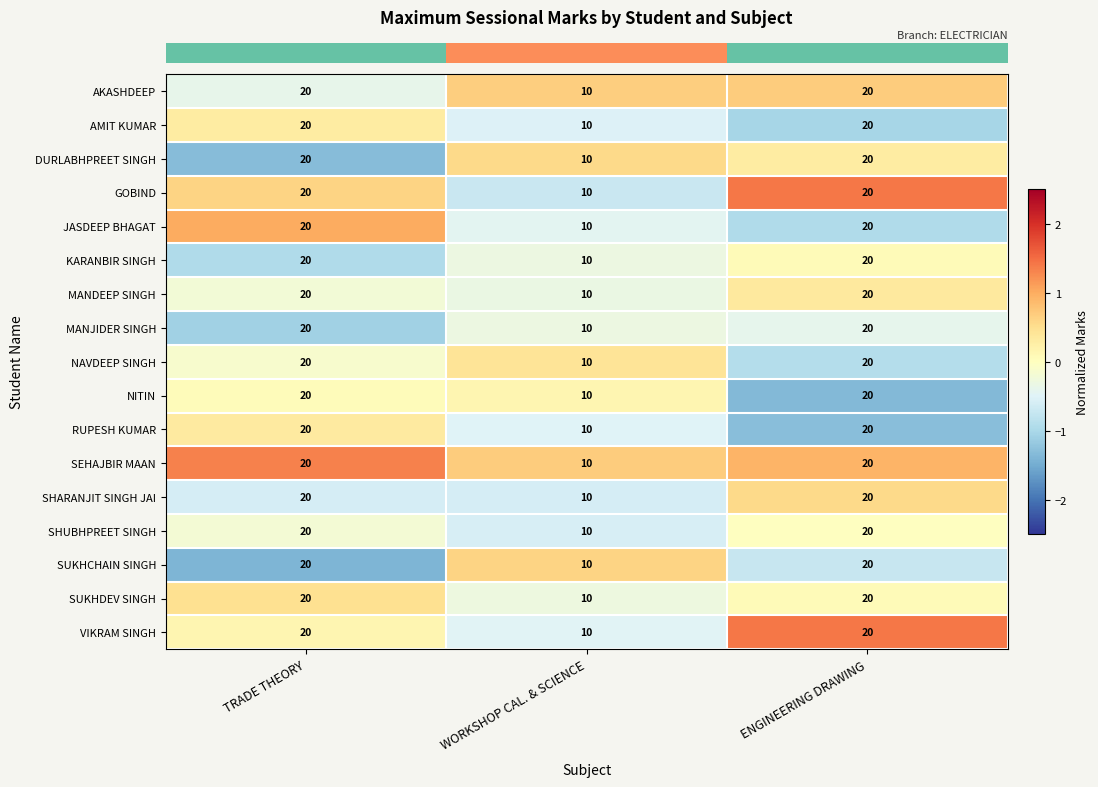

What is the maximum value shown in the chart?

20